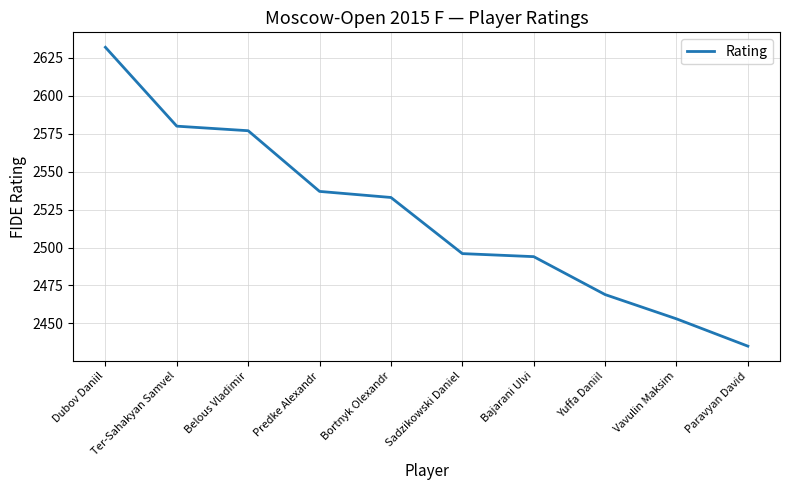

Does the chart have visible grid lines?

Yes